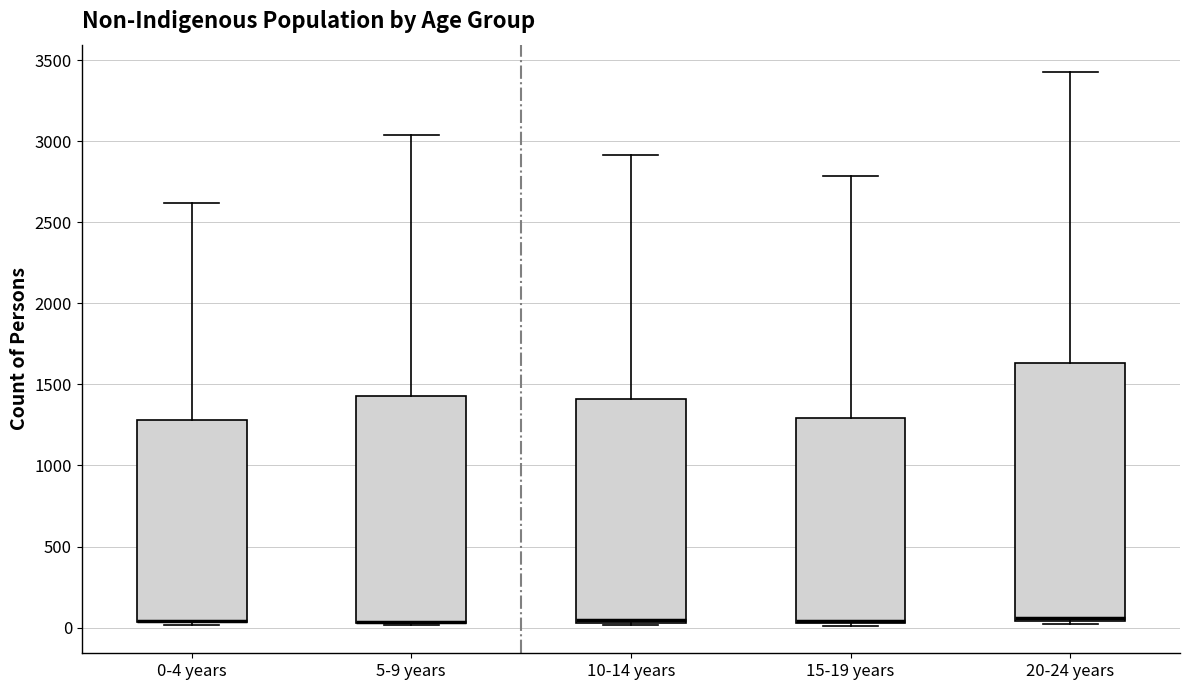

Reading left to right, transcribe this box plot: for each box, give where its median line is, the range the box spans, and where its two whiskers end, as read against the y-axis. The values are not printed on the chart, so give them approximately, as read against the axis.

0-4 years: median 50 (drawn on the box's lower edge), box 50 to 1300, whiskers 0 to 2600
5-9 years: median 50 (drawn on the box's lower edge), box 50 to 1450, whiskers 0 to 3050
10-14 years: median 50 (just above the box's lower edge), box 50 to 1400, whiskers 0 to 2900
15-19 years: median 50 (drawn on the box's lower edge), box 50 to 1300, whiskers 0 to 2800
20-24 years: median 50 (just above the box's lower edge), box 50 to 1650, whiskers 0 to 3450